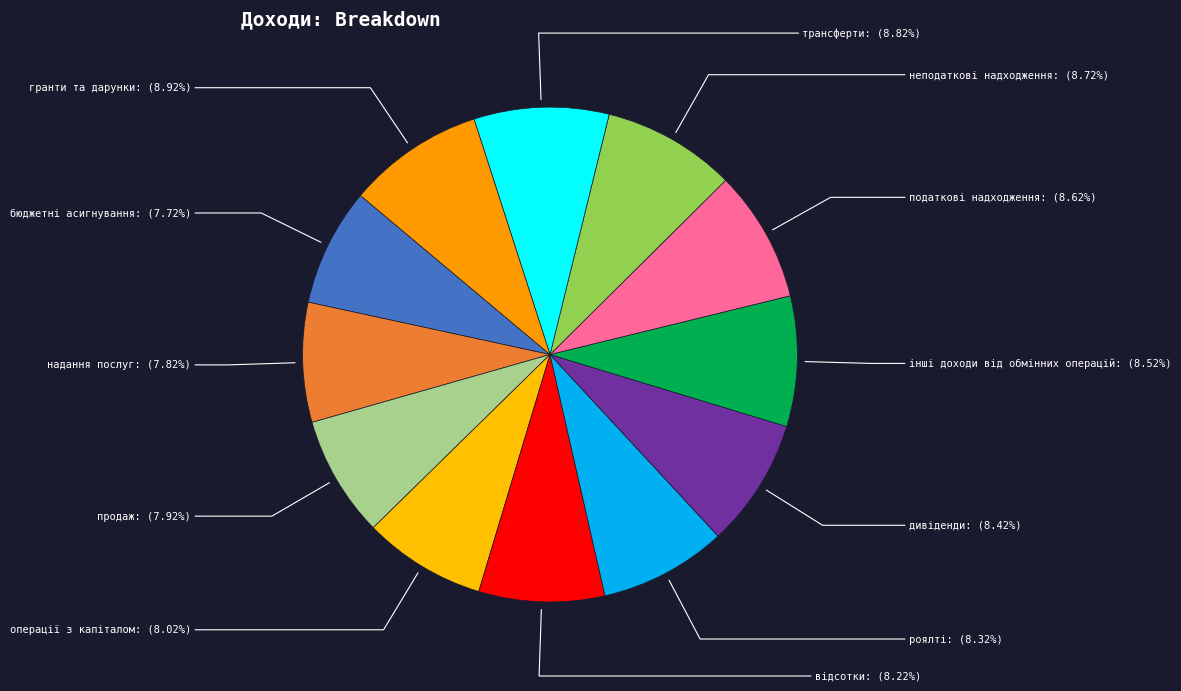

What is the ratio of the value at продаж to the value at гранти та дарунки?

0.9